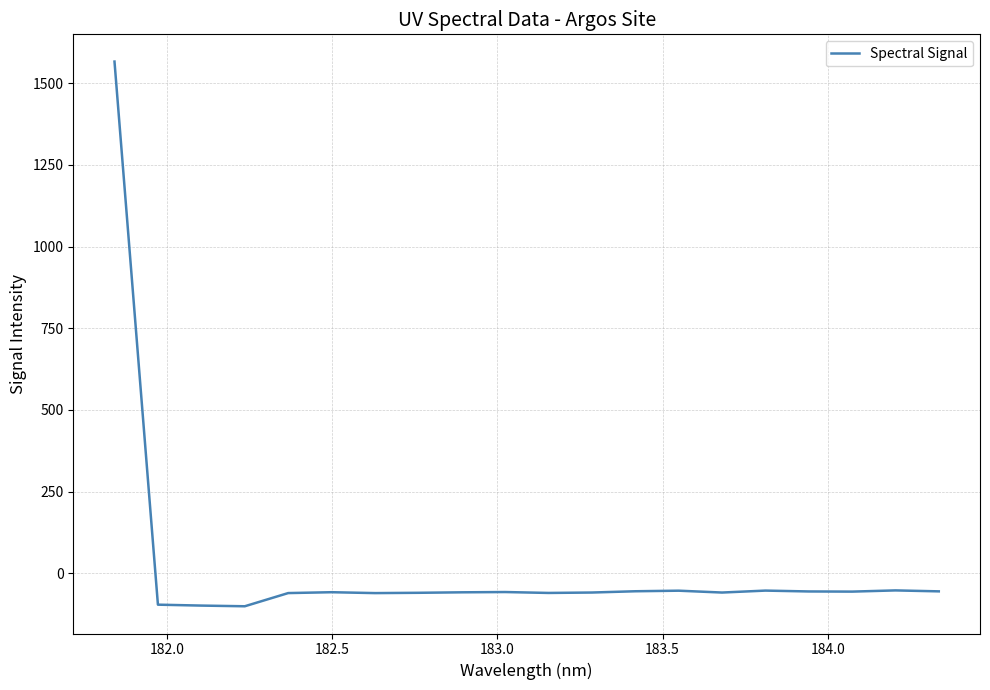

What is the smallest value displayed?

-100.7